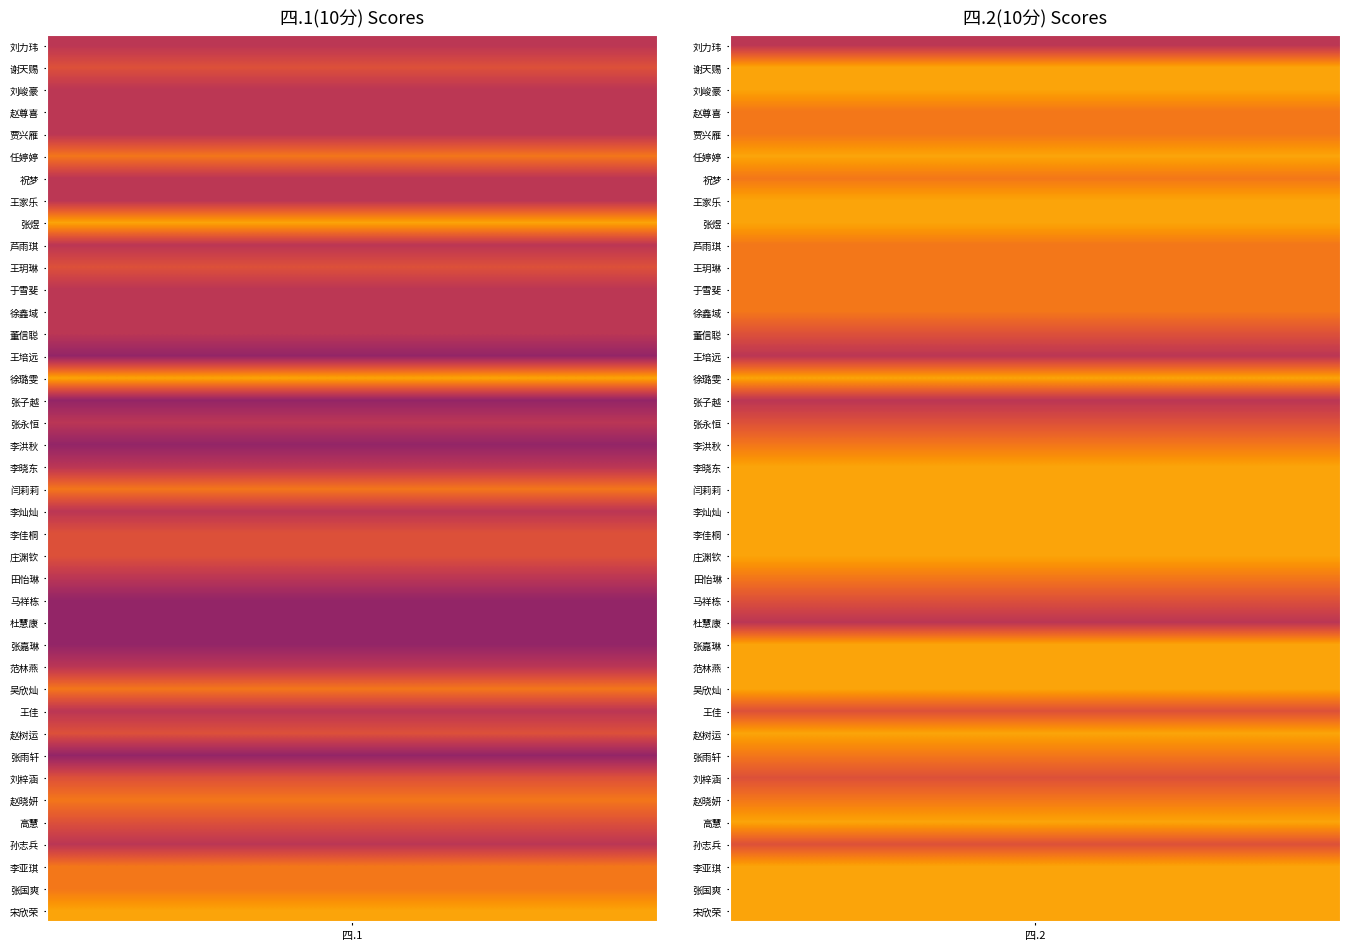

Reading right to left, transcribe all the data shown in this chart.

刘力玮: 四.2(10分)=5	四.1(10分)=5
谢天赐: 四.2(10分)=8	四.1(10分)=6
刘峻豪: 四.2(10分)=8	四.1(10分)=5
赵尊喜: 四.2(10分)=7	四.1(10分)=5
贾兴雁: 四.2(10分)=7	四.1(10分)=5
任婷婷: 四.2(10分)=8	四.1(10分)=7
祝梦: 四.2(10分)=7	四.1(10分)=5
王家乐: 四.2(10分)=8	四.1(10分)=5
张煜: 四.2(10分)=8	四.1(10分)=8
芦雨琪: 四.2(10分)=7	四.1(10分)=5
王玥琳: 四.2(10分)=7	四.1(10分)=6
于雪斐: 四.2(10分)=7	四.1(10分)=5
徐鑫域: 四.2(10分)=7	四.1(10分)=5
董信聪: 四.2(10分)=6	四.1(10分)=5
王培远: 四.2(10分)=5	四.1(10分)=4
徐璐雯: 四.2(10分)=8	四.1(10分)=8
张子越: 四.2(10分)=5	四.1(10分)=4
张永恒: 四.2(10分)=6	四.1(10分)=5
李洪秋: 四.2(10分)=7	四.1(10分)=4
李晓东: 四.2(10分)=8	四.1(10分)=5
闫莉莉: 四.2(10分)=8	四.1(10分)=7
李灿灿: 四.2(10分)=8	四.1(10分)=5
李佳桐: 四.2(10分)=8	四.1(10分)=6
庄渊钦: 四.2(10分)=8	四.1(10分)=6
田怡琳: 四.2(10分)=7	四.1(10分)=5
马祥栋: 四.2(10分)=6	四.1(10分)=4
杜慧康: 四.2(10分)=5	四.1(10分)=4
张嘉琳: 四.2(10分)=8	四.1(10分)=4
范林燕: 四.2(10分)=8	四.1(10分)=5
吴欣灿: 四.2(10分)=8	四.1(10分)=7
王佳: 四.2(10分)=6	四.1(10分)=5
赵树运: 四.2(10分)=8	四.1(10分)=6
张雨轩: 四.2(10分)=7	四.1(10分)=4
刘梓涵: 四.2(10分)=6	四.1(10分)=6
赵晓妍: 四.2(10分)=7	四.1(10分)=7
高慧: 四.2(10分)=8	四.1(10分)=6
孙志兵: 四.2(10分)=6	四.1(10分)=5
李亚琪: 四.2(10分)=8	四.1(10分)=7
张国爽: 四.2(10分)=8	四.1(10分)=7
宋欣荣: 四.2(10分)=8	四.1(10分)=8